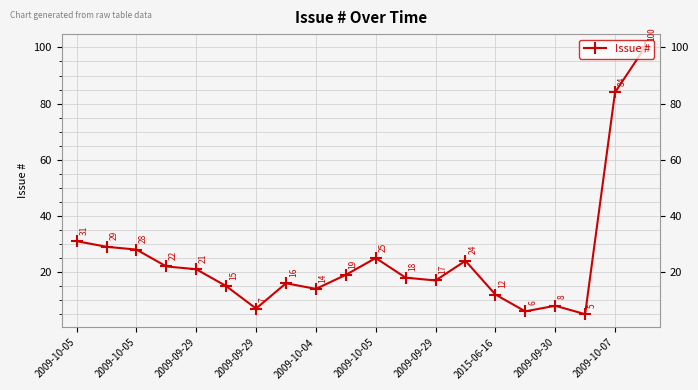

What is the maximum value shown in the chart?

100